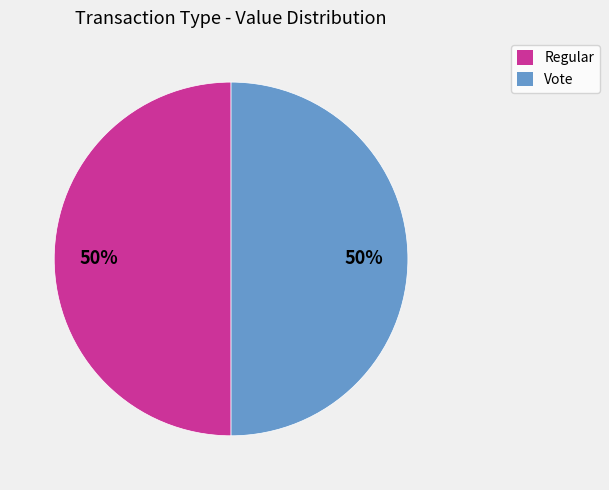

Do Vote and Regular together represent more than half of the pie?

Yes